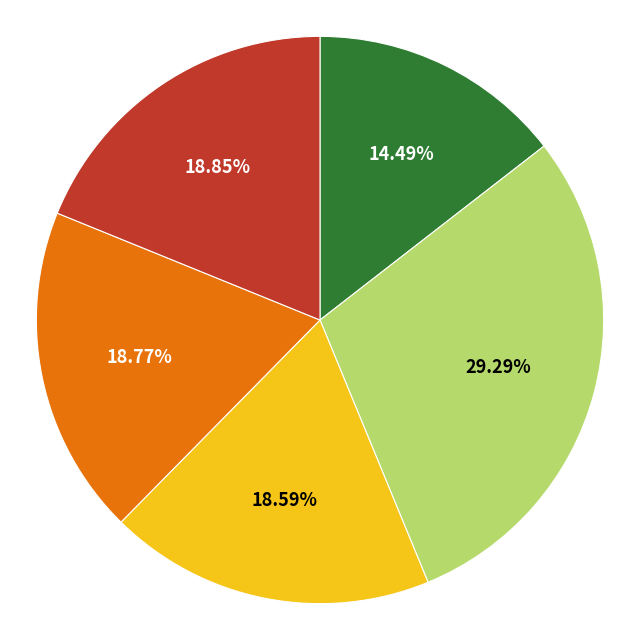

Does any single category account for the majority?

No